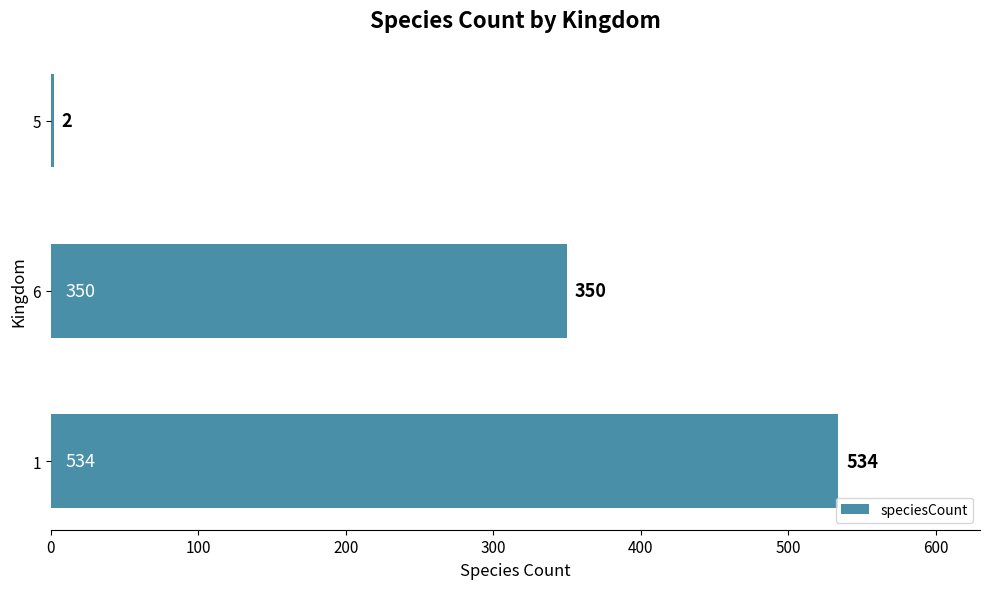

Does the chart contain any negative values?

No